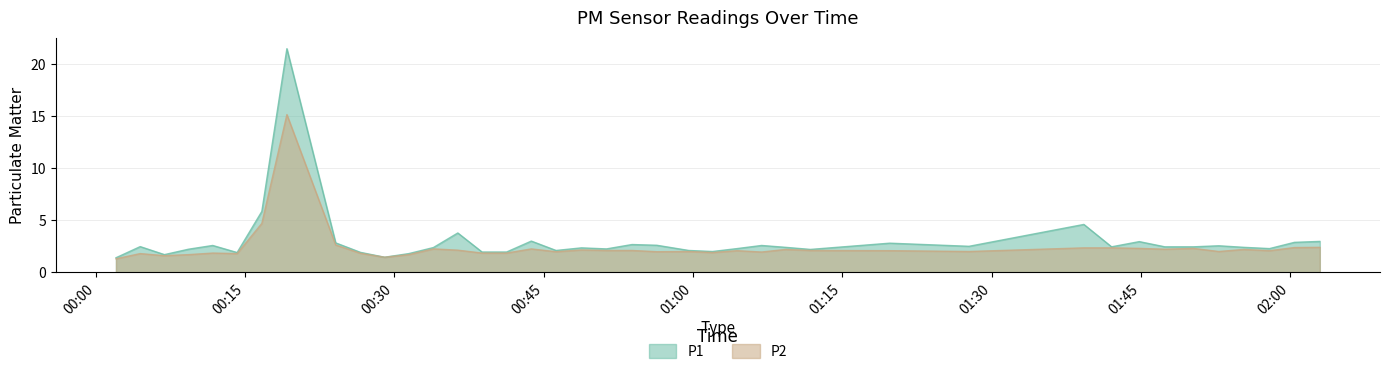

What is the difference between the maximum and minimum values in the P2 series?

13.8